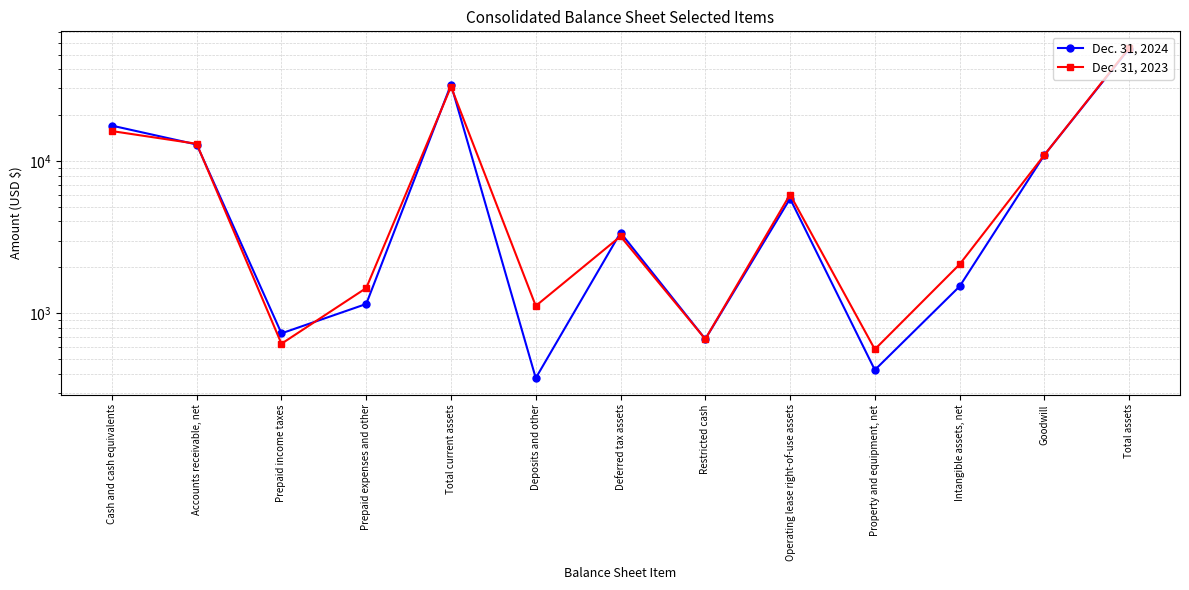

The Dec. 31, 2024 series shows 1117 at Restricted cash. True or false?

False